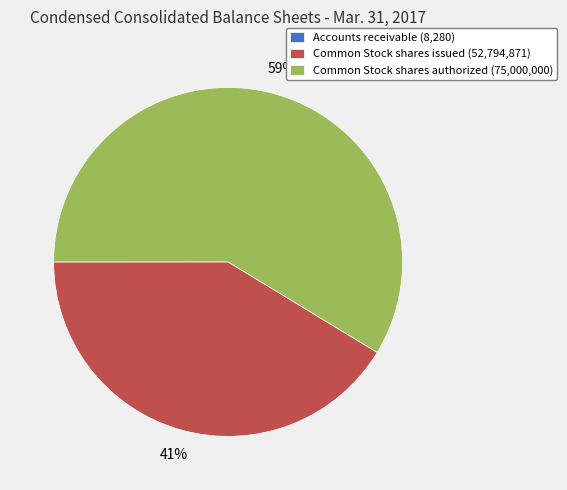

What is the largest slice in the pie chart?

Common Stock shares authorized